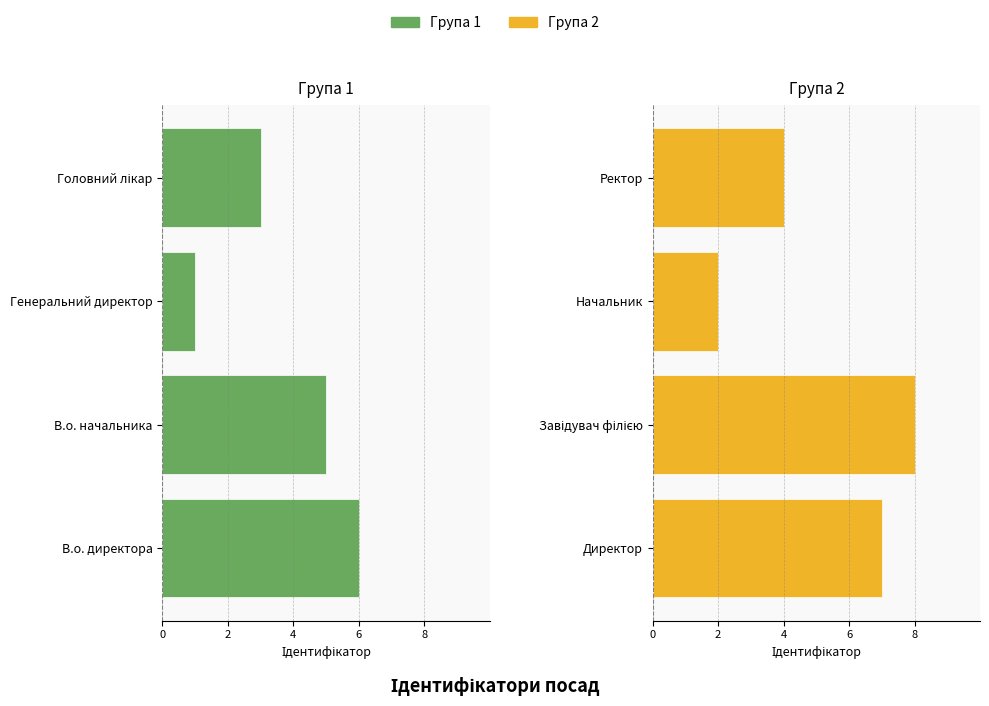

Reading right to left, extract all data points from this chart.

Група 1: -3	-1	-5	-6
Група 2: 4	2	8	7